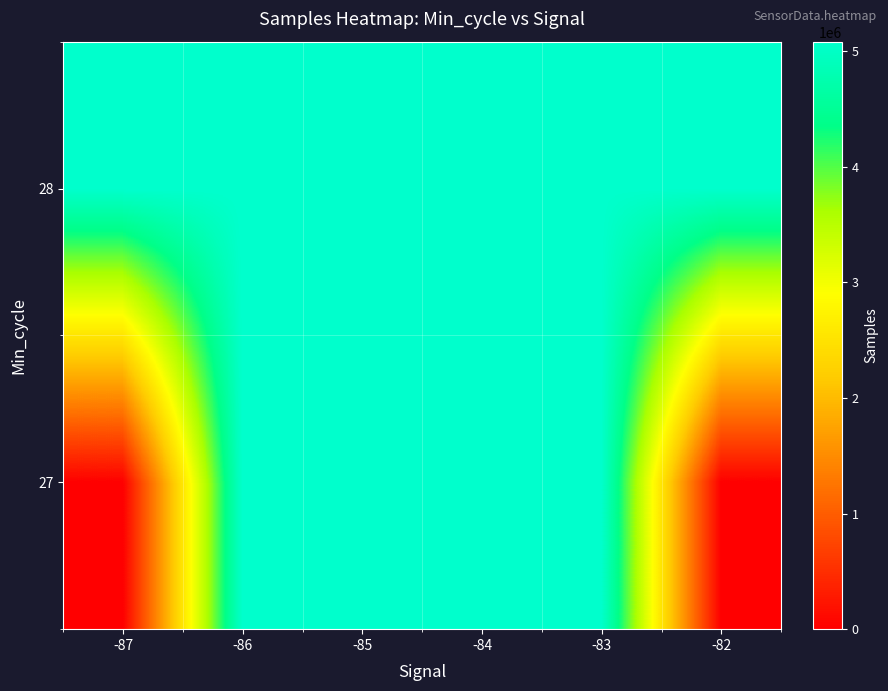

What is the difference between the highest and lowest values at -83?

4921.0